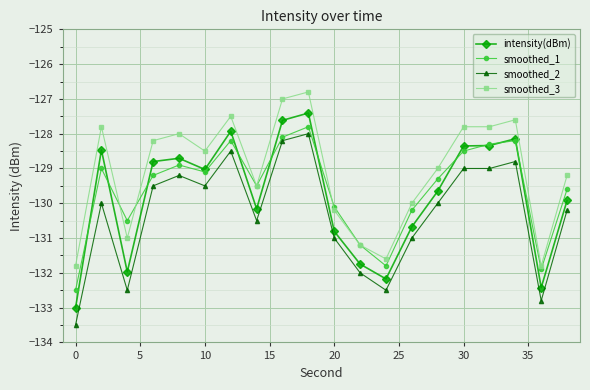

True or false: smoothed_3 and intensity(dBm) intersect in this chart.

False